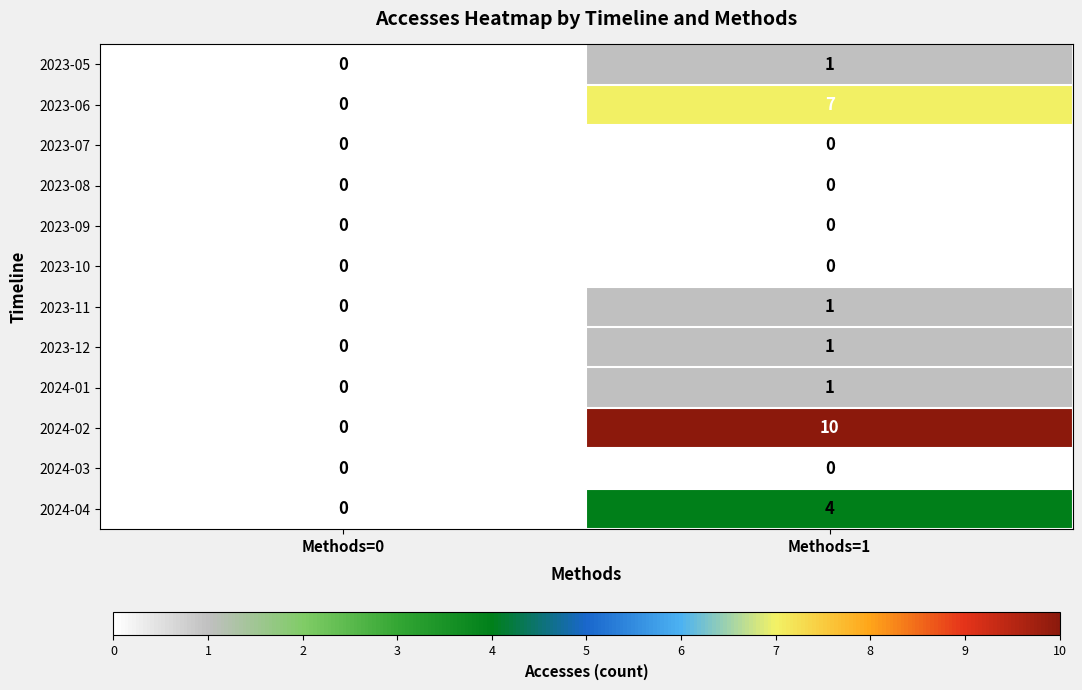

At which category is the sum across all series the highest?

Methods=1